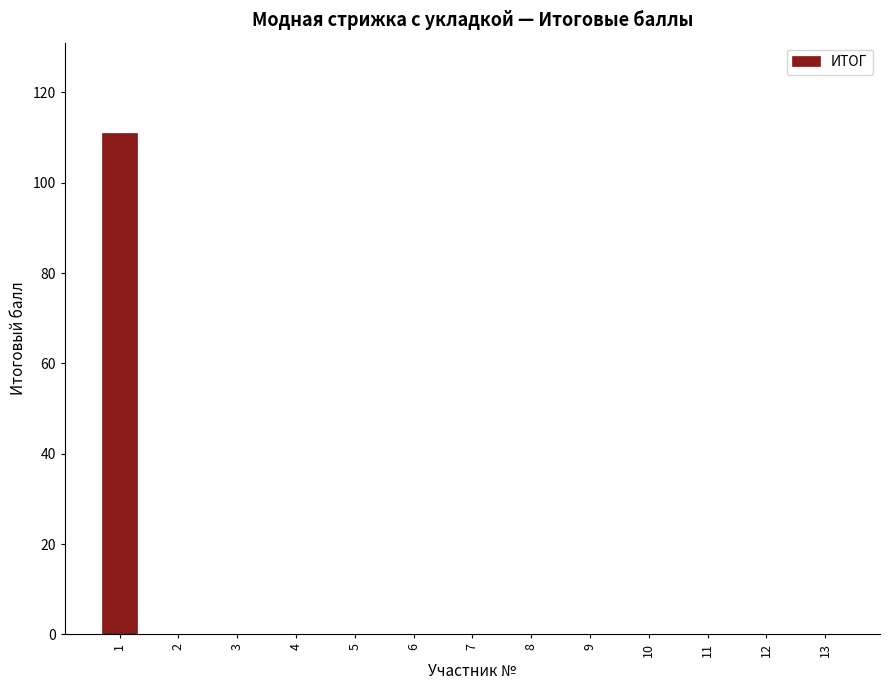

Reading left to right, what are all the values shown in this chart?

1=111	2=0	3=0	4=0	5=0	6=0	7=0	8=0	9=0	10=0	11=0	12=0	13=0